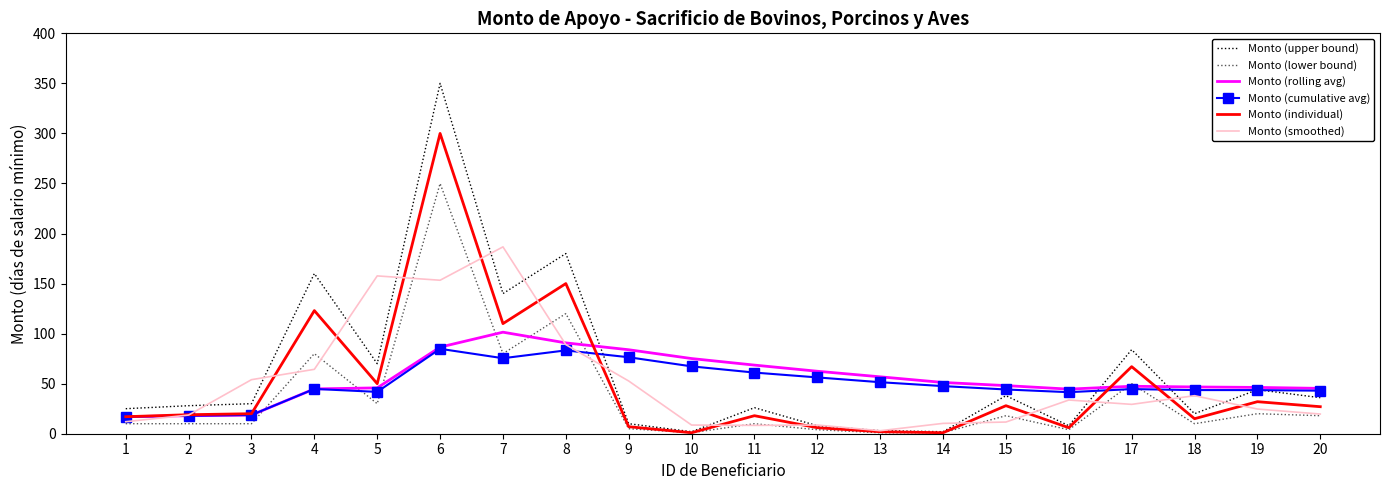

True or false: Monto (rolling avg) has a value of 46.7 at 18.

True